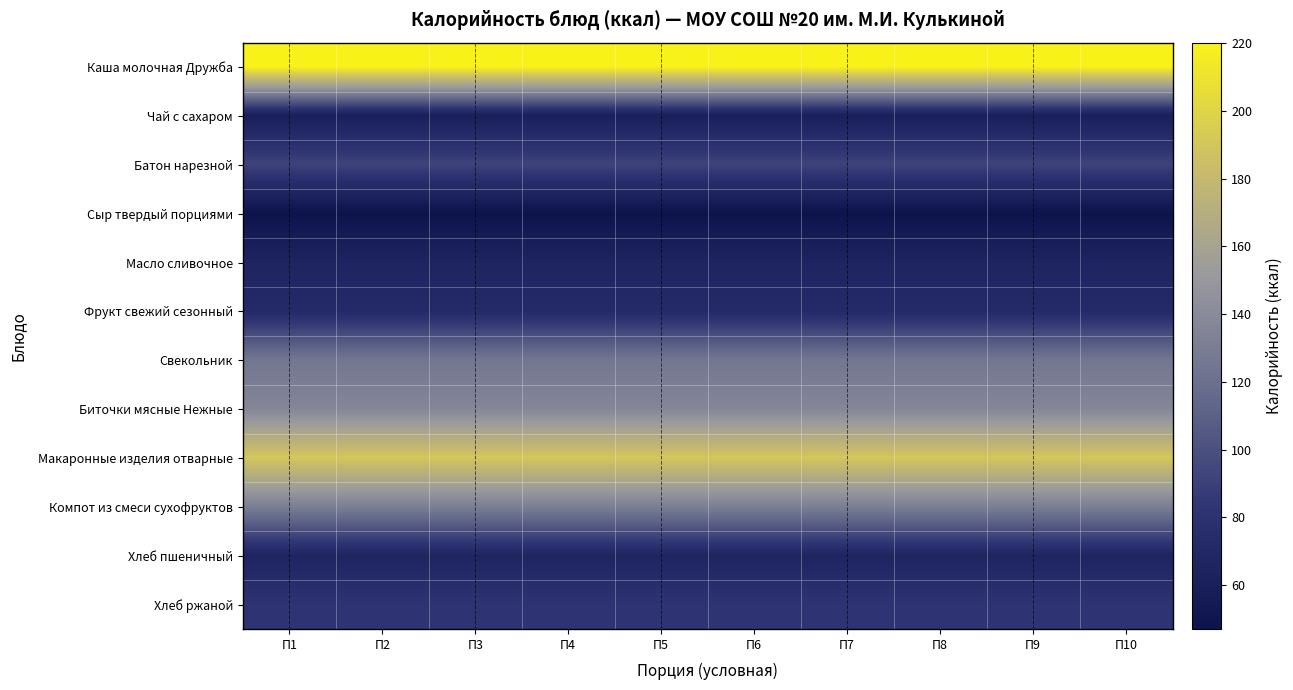

Reading right to left, what are all the values shown in this chart?

Каша молочная Дружба: П10=220.2	П9=220.2	П8=220.2	П7=220.2	П6=220.2	П5=220.2	П4=220.2	П3=220.2	П2=220.2	П1=220.2
Чай с сахаром: П10=60.0	П9=60.0	П8=60.0	П7=60.0	П6=60.0	П5=60.0	П4=60.0	П3=60.0	П2=60.0	П1=60.0
Батон нарезной: П10=92.0	П9=92.0	П8=92.0	П7=92.0	П6=92.0	П5=92.0	П4=92.0	П3=92.0	П2=92.0	П1=92.0
Сыр твердый порциями: П10=47.0	П9=47.0	П8=47.0	П7=47.0	П6=47.0	П5=47.0	П4=47.0	П3=47.0	П2=47.0	П1=47.0
Масло сливочное: П10=65.7	П9=65.7	П8=65.7	П7=65.7	П6=65.7	П5=65.7	П4=65.7	П3=65.7	П2=65.7	П1=65.7
Фрукт свежий сезонный: П10=72.3	П9=72.3	П8=72.3	П7=72.3	П6=72.3	П5=72.3	П4=72.3	П3=72.3	П2=72.3	П1=72.3
Свекольник: П10=125.0	П9=125.0	П8=125.0	П7=125.0	П6=125.0	П5=125.0	П4=125.0	П3=125.0	П2=125.0	П1=125.0
Биточки мясные Нежные: П10=137.2	П9=137.2	П8=137.2	П7=137.2	П6=137.2	П5=137.2	П4=137.2	П3=137.2	П2=137.2	П1=137.2
Макаронные изделия отварные: П10=191.0	П9=191.0	П8=191.0	П7=191.0	П6=191.0	П5=191.0	П4=191.0	П3=191.0	П2=191.0	П1=191.0
Компот из смеси сухофруктов: П10=131.0	П9=131.0	П8=131.0	П7=131.0	П6=131.0	П5=131.0	П4=131.0	П3=131.0	П2=131.0	П1=131.0
Хлеб пшеничный: П10=66.0	П9=66.0	П8=66.0	П7=66.0	П6=66.0	П5=66.0	П4=66.0	П3=66.0	П2=66.0	П1=66.0
Хлеб ржаной: П10=82.2	П9=82.2	П8=82.2	П7=82.2	П6=82.2	П5=82.2	П4=82.2	П3=82.2	П2=82.2	П1=82.2